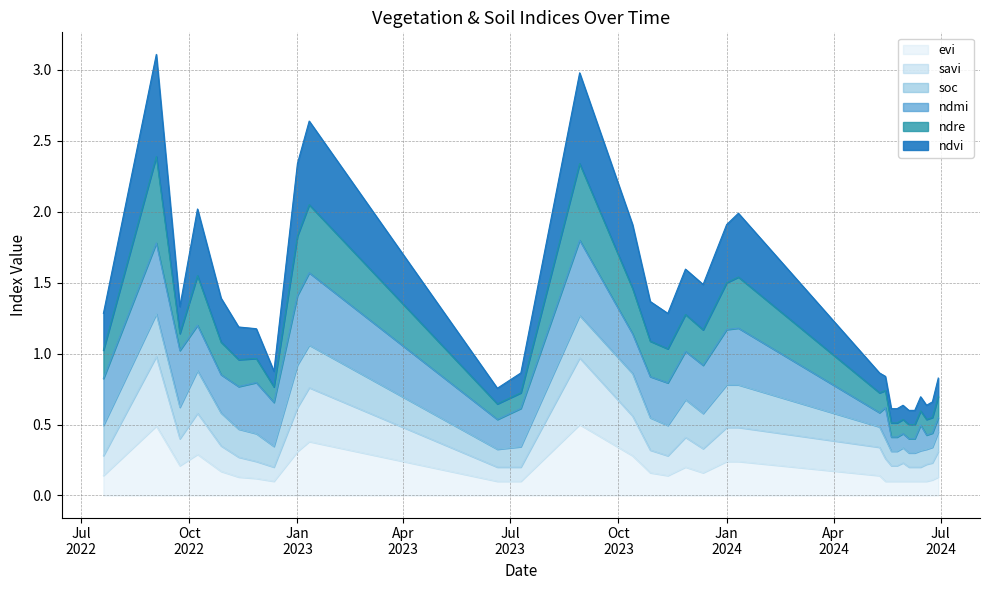

Is it true that ndre equals 0.3 at 20-06-2023?

False